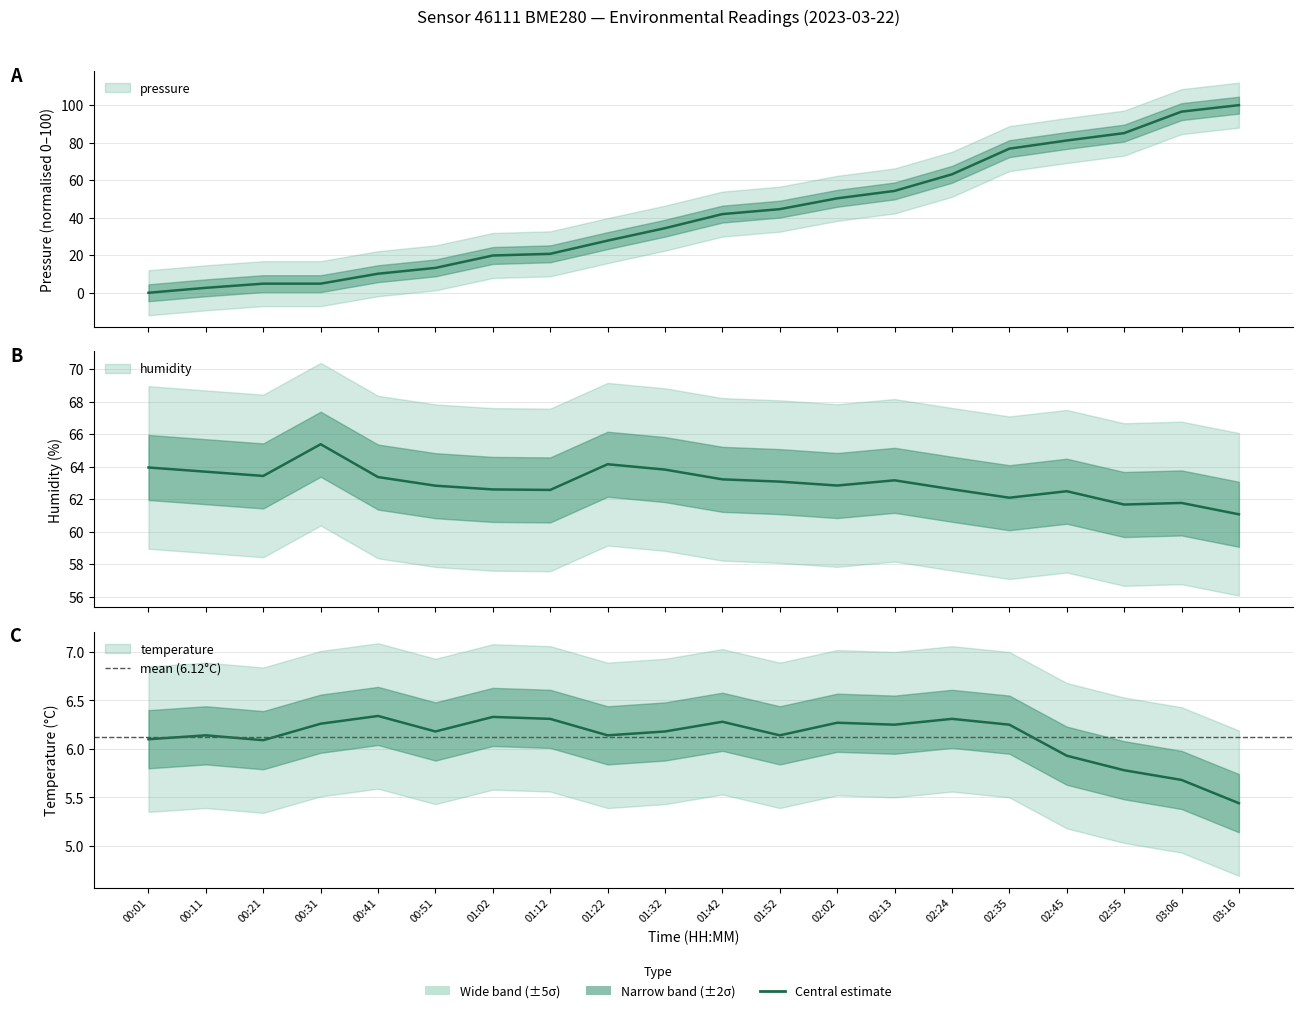

What is the highest value of the temperature series?

6.3